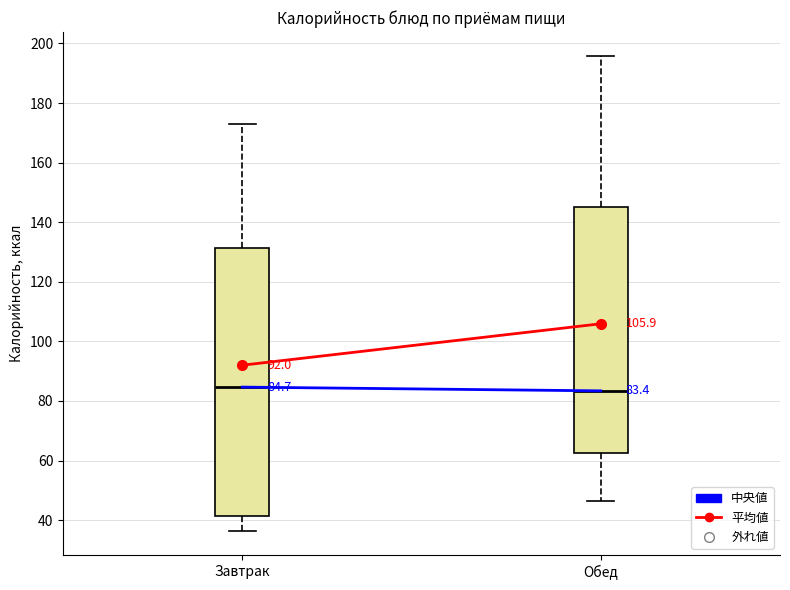

Which box is the tallest, from its lower edge to its upper edge?

Завтрак